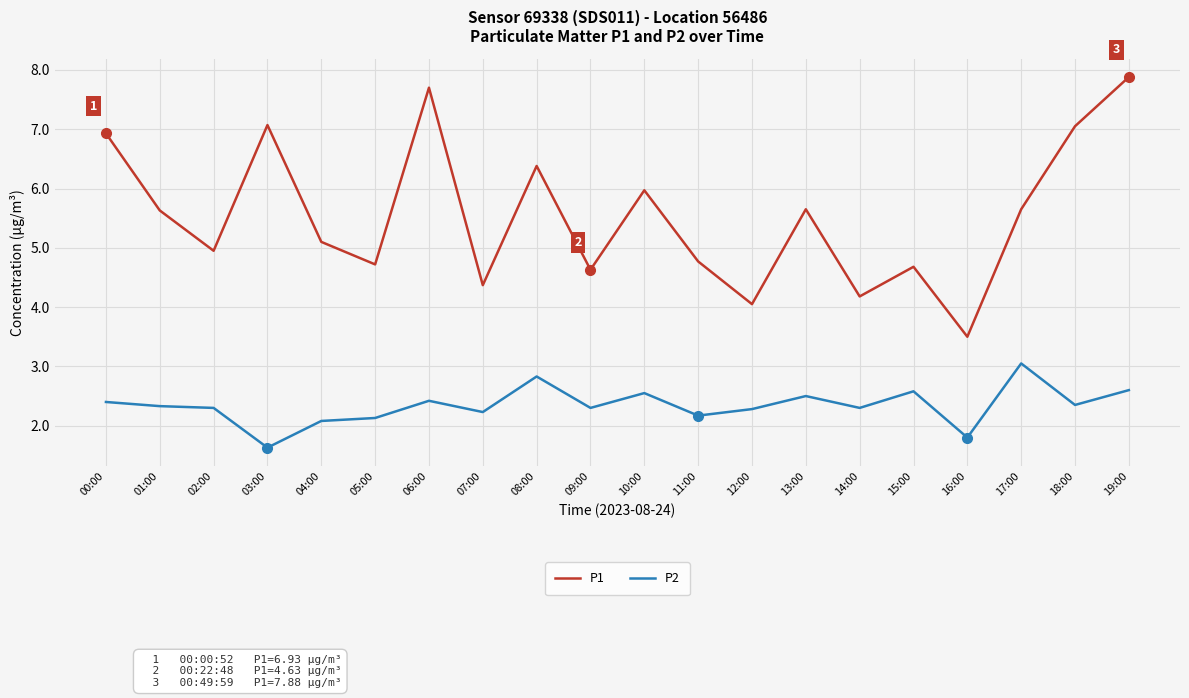

Rank the series by their maximum value, from highest to lowest.

P1, P2